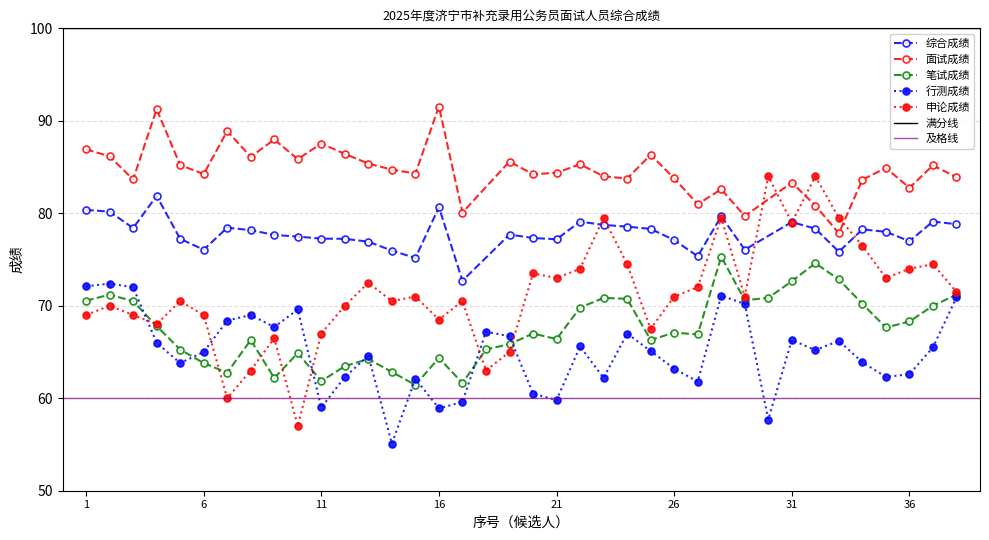

Where is the first local minimum for 行测成绩?

5